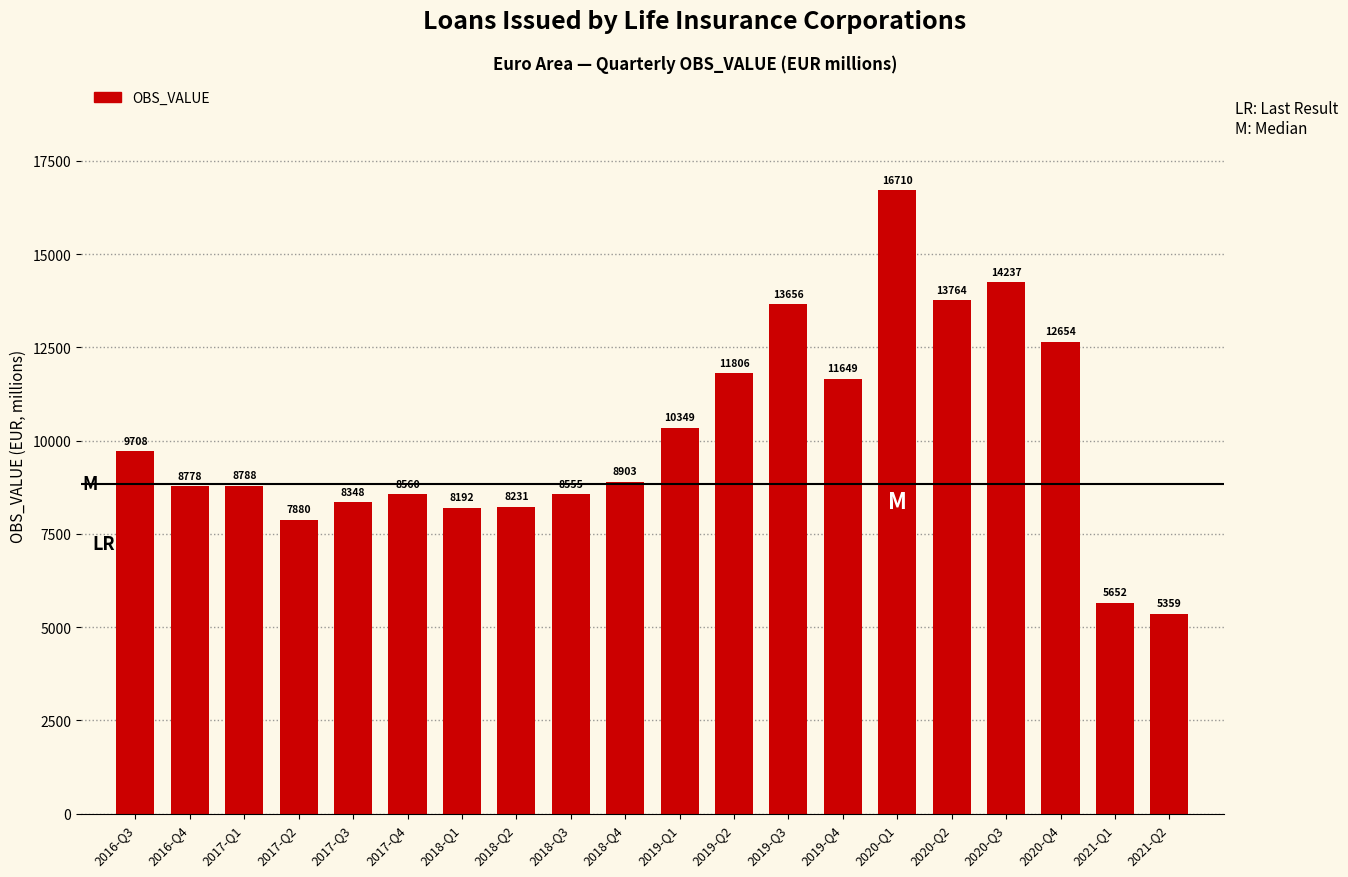

At which label is the value closest to 11034?

2019-Q4